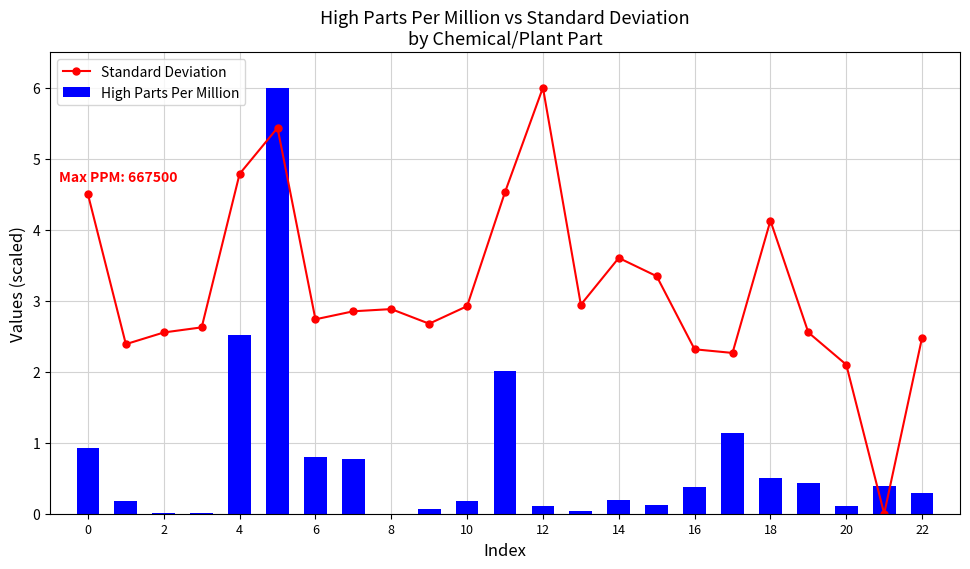

What is the value of the Standard Deviation bar at the 5th from the left?

4.8